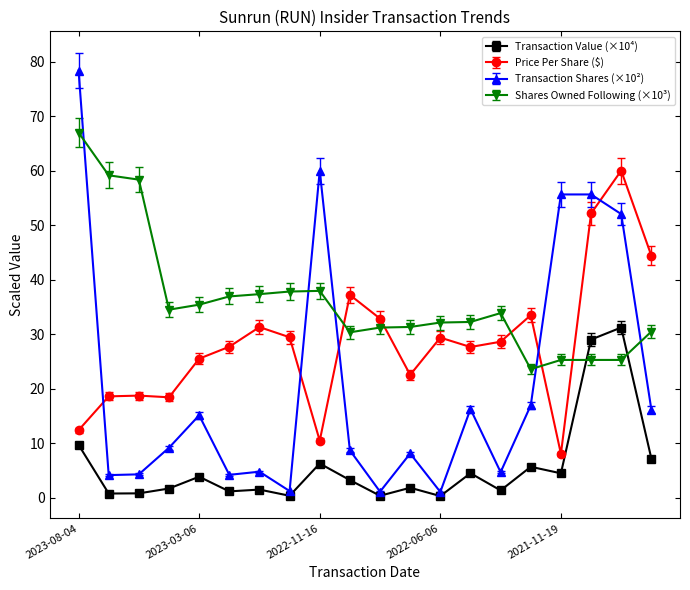

Rank the series by their average value, from lowest to highest.

Transaction Value (×10⁴), Transaction Shares (×10²), Price Per Share ($), Shares Owned Following (×10³)